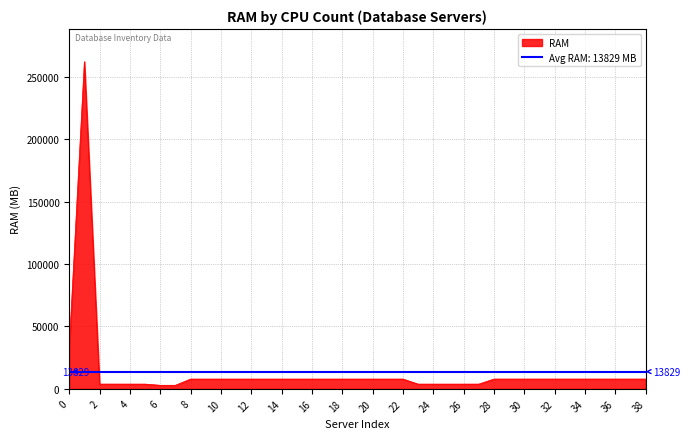

Is it true that RAM equals 16517 at 0?

False